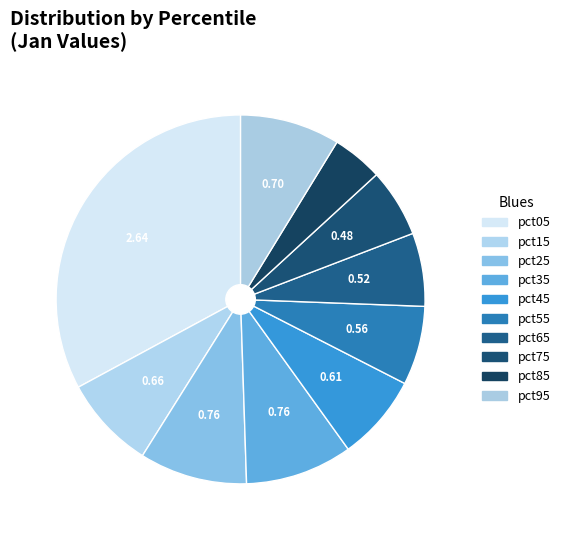

How many slices are in this pie chart?

10